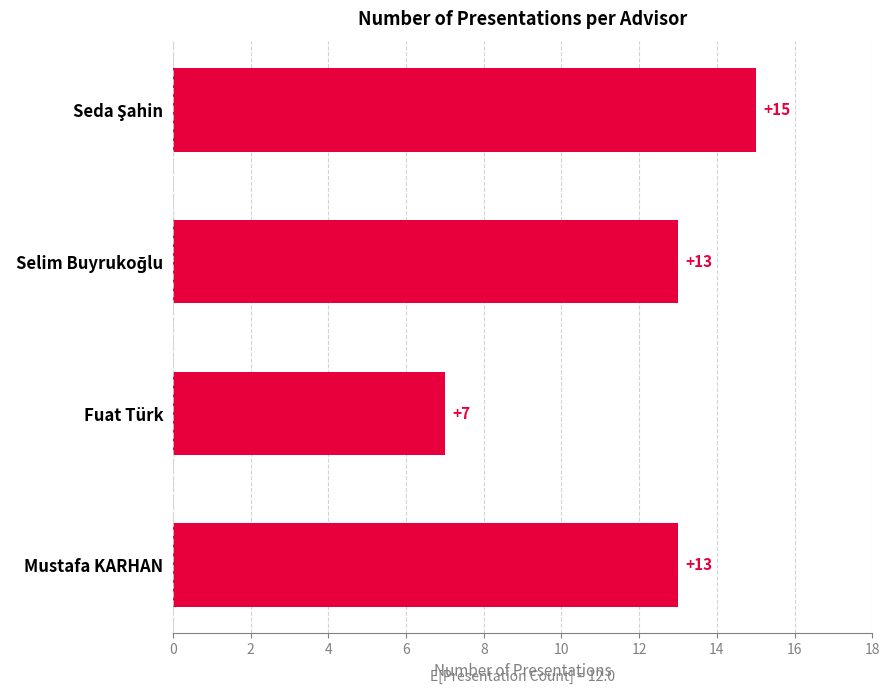

Does the chart contain stacked bars?

No